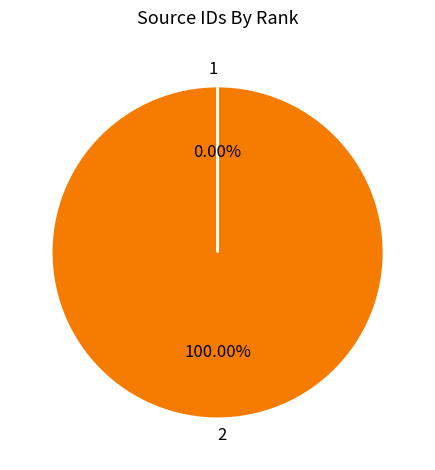

Which slice represents more than half of the pie?

2